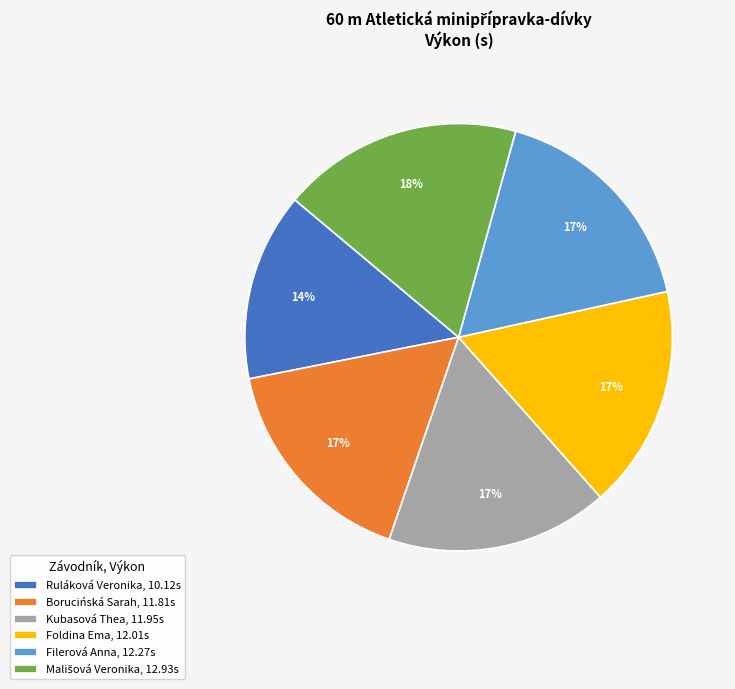

To the nearest percent, what percentage of the pie is Filerová Anna?

17%